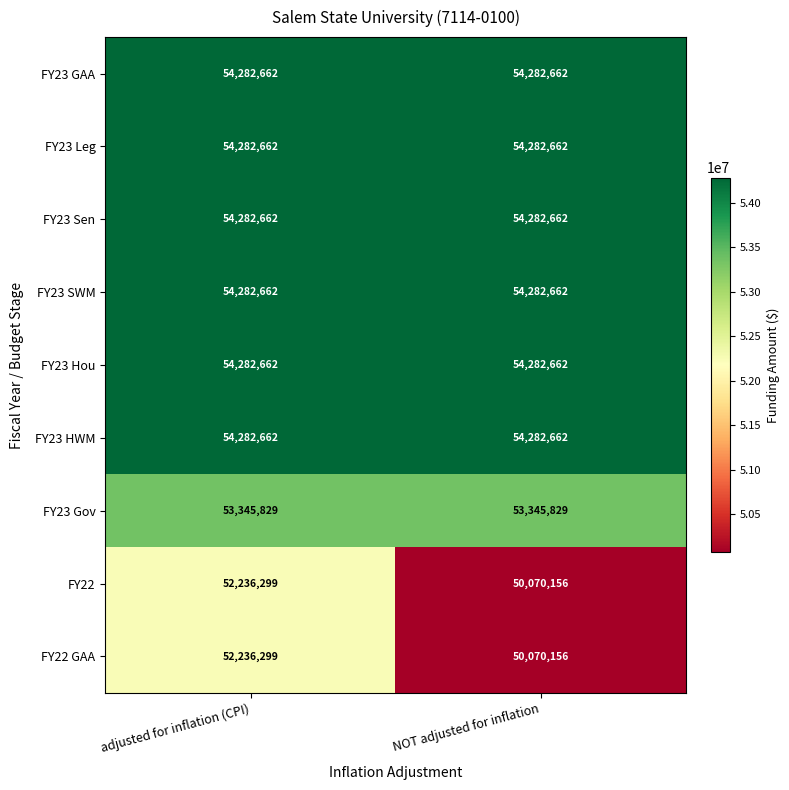

What is the approximate value of FY23 GAA at adjusted for inflation (CPI)?

54282662